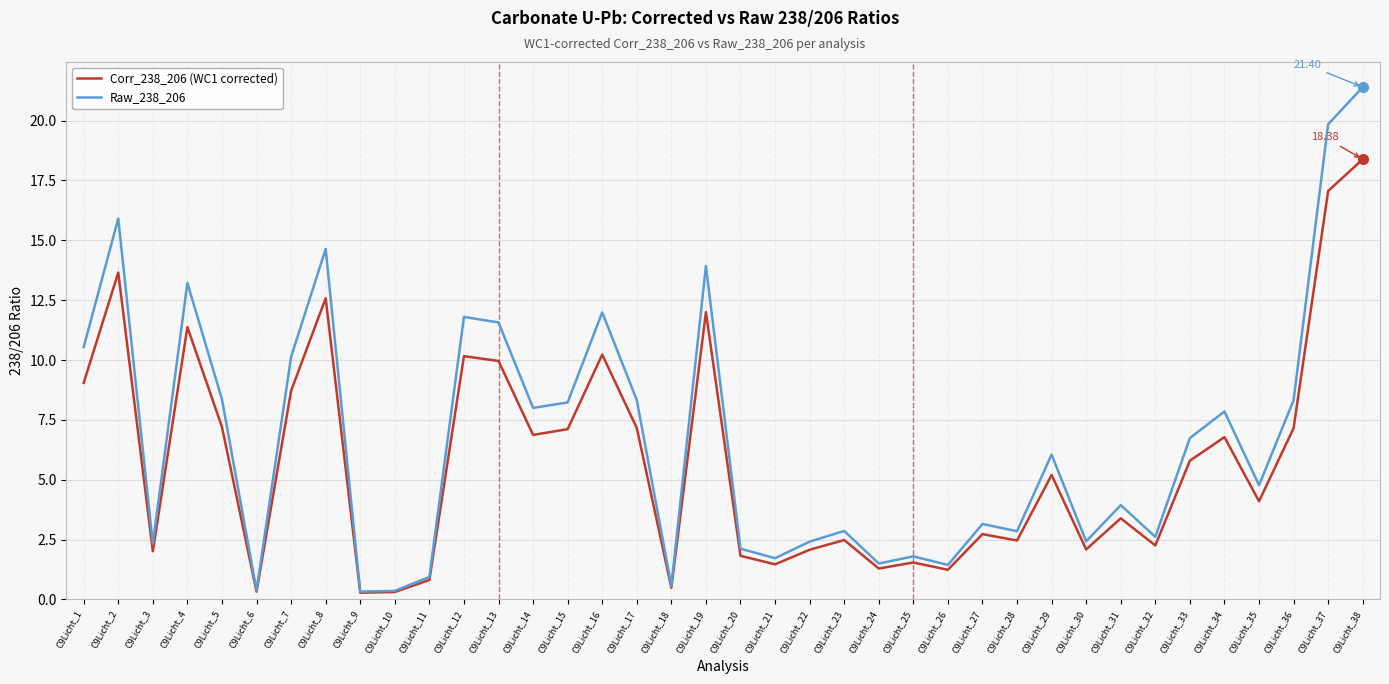

What is the sum of all Raw_238_206 values?

255.4